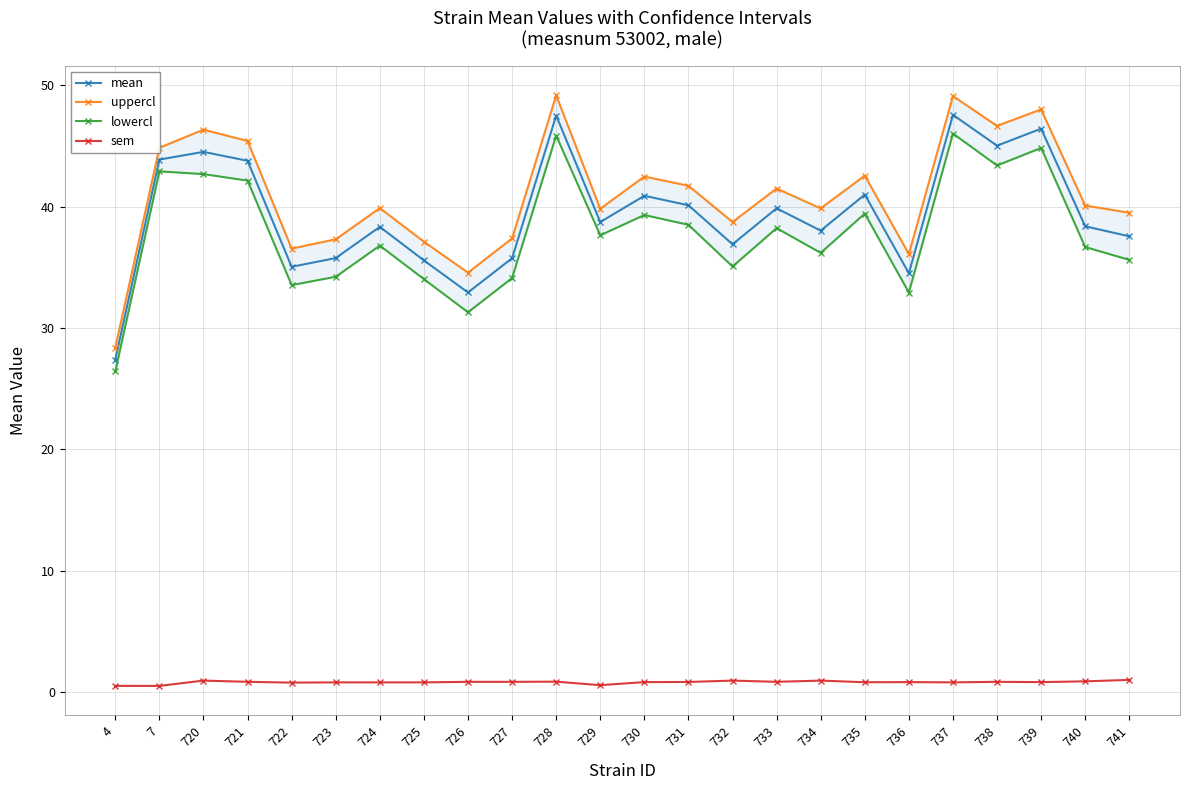

Which series has the widest spread of values?

uppercl